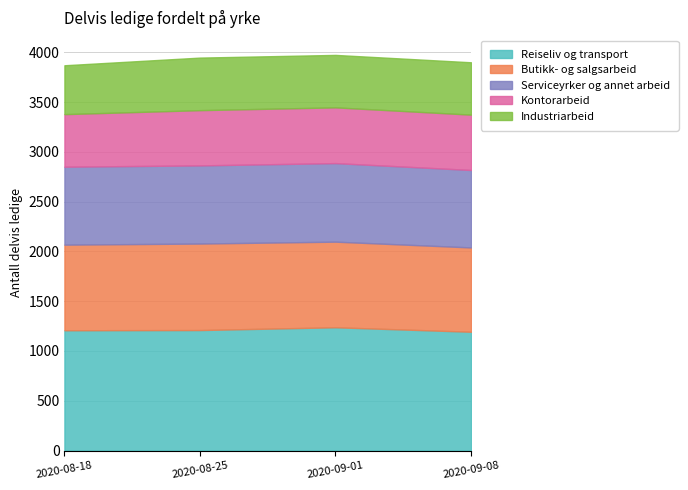

Reading left to right, what are all the values shown in this chart?

Reiseliv og transport: 2020-08-18=1208	2020-08-25=1210	2020-09-01=1238	2020-09-08=1193
Butikk- og salgsarbeid: 2020-08-18=860	2020-08-25=869	2020-09-01=860	2020-09-08=847
Serviceyrker og annet arbeid: 2020-08-18=783	2020-08-25=785	2020-09-01=789	2020-09-08=778
Kontorarbeid: 2020-08-18=528	2020-08-25=555	2020-09-01=560	2020-09-08=556
Industriarbeid: 2020-08-18=491	2020-08-25=528	2020-09-01=527	2020-09-08=526